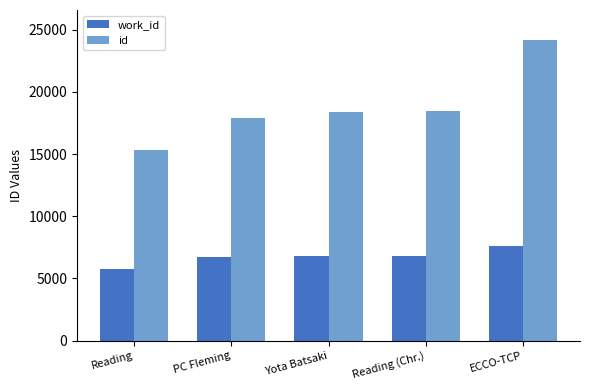

At which label does id reach its peak?

ECCO-TCP